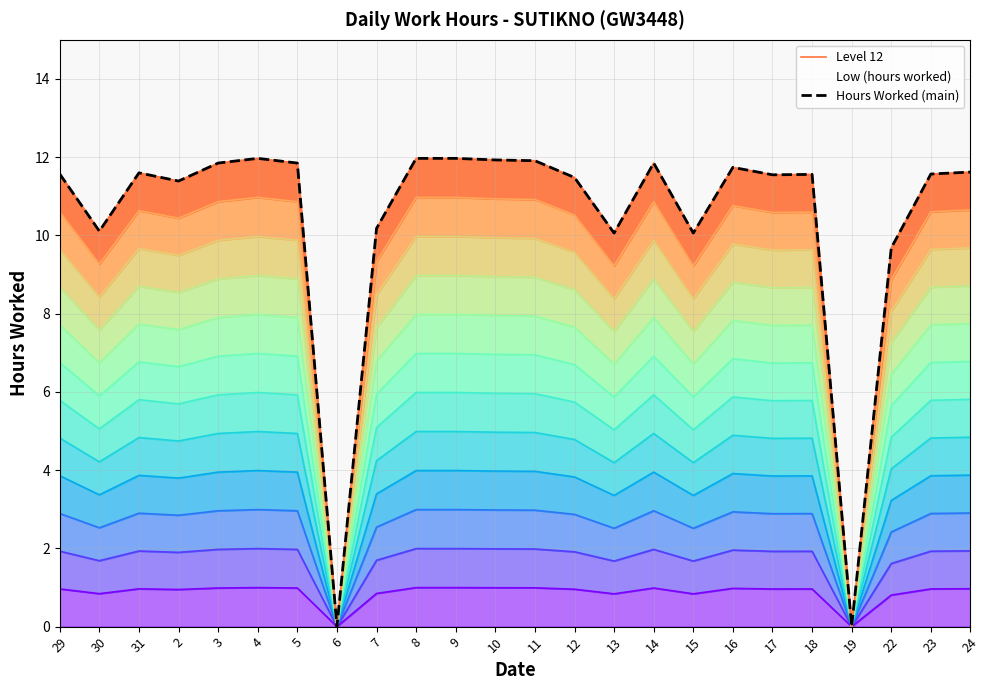

The value at 29 is 1.0. True or false?

True